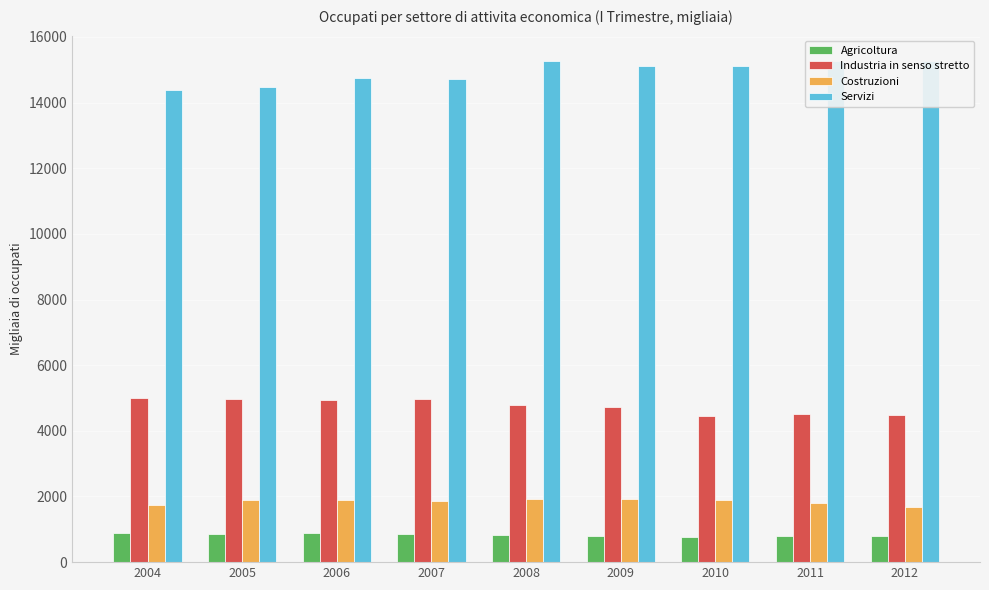

Does the chart contain stacked bars?

No